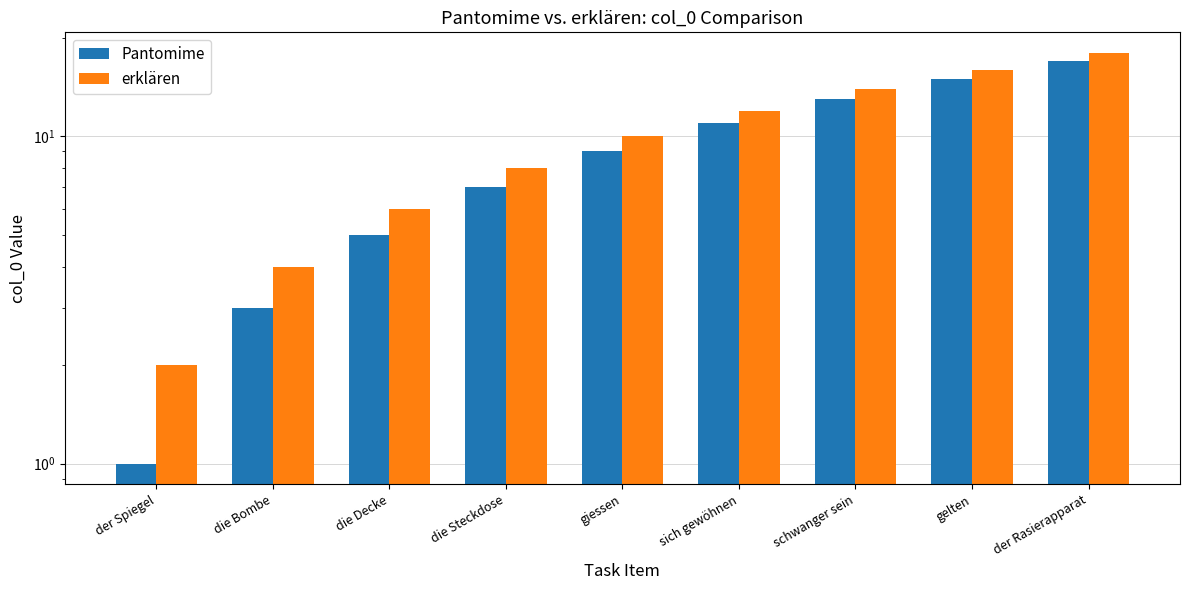

What is the sum of all erklären values?

90